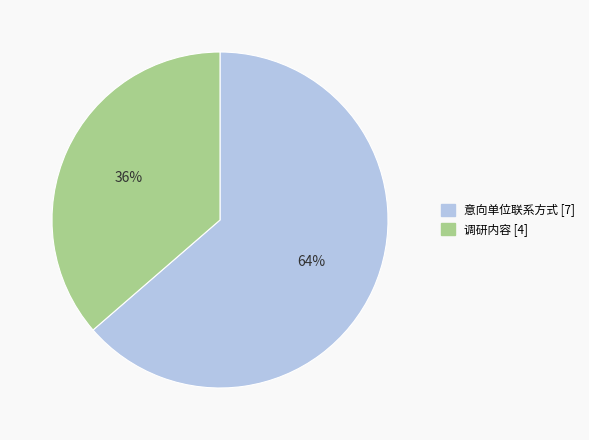

Which slice is the largest?

意向单位联系方式 [7]